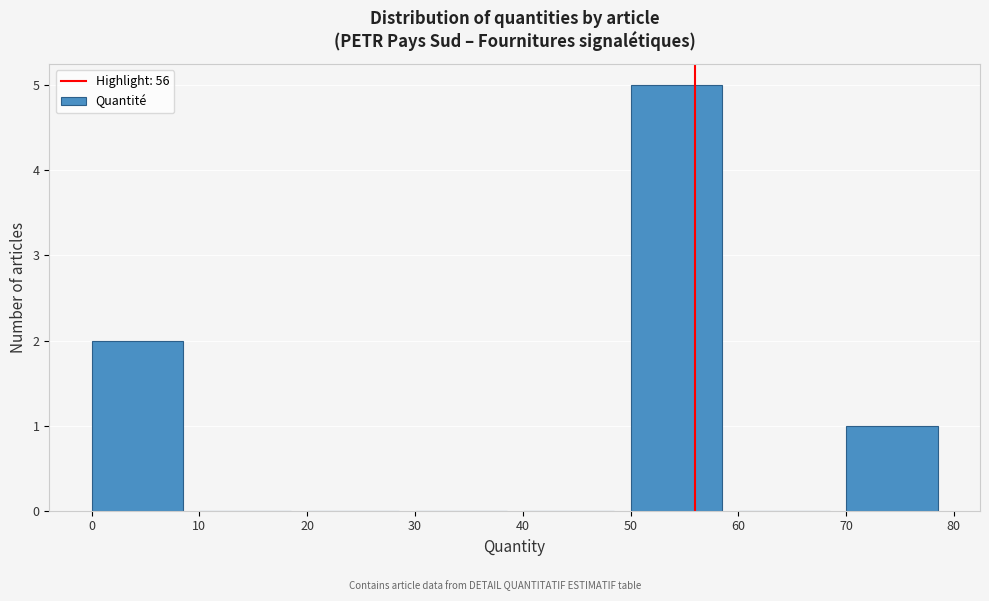

Reading left to right, transcribe this chart: for each bar, give the range it covers on the x-axis and its height. The values are not printed on the chart, so give them approximately, as read against the axis.

0 to 10: 2
10 to 20: 0
20 to 30: 0
30 to 40: 0
40 to 50: 0
50 to 60: 5
60 to 70: 0
70 to 80: 1